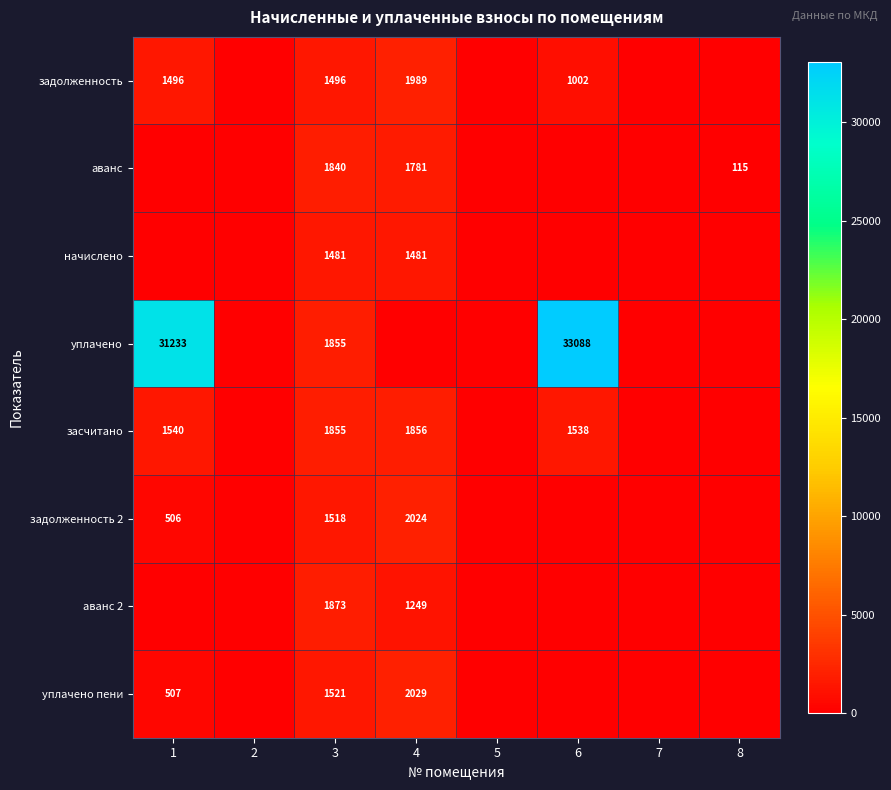

What is the difference between the highest and lowest values at 3?

392